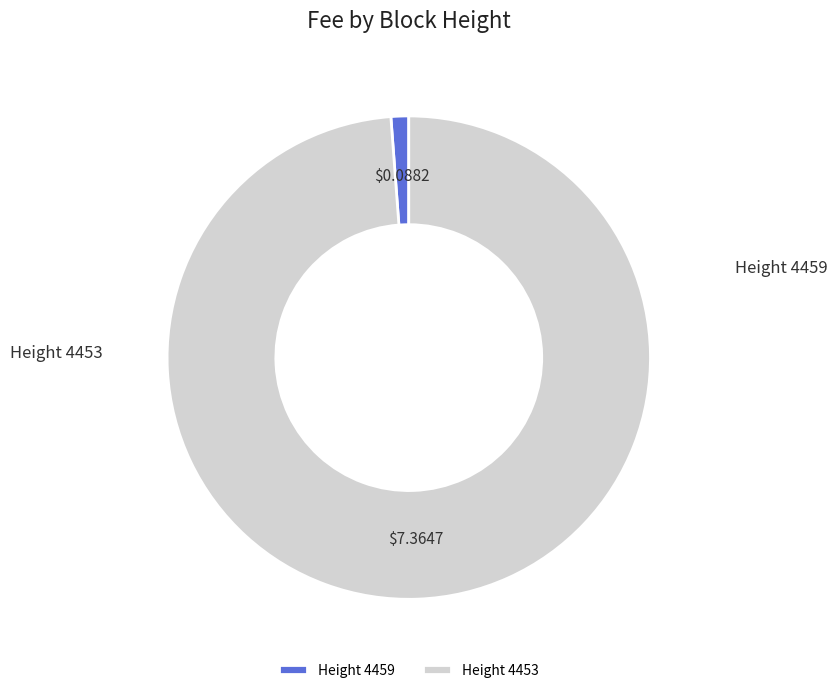

Is there any slice that represents more than half of the pie?

Yes